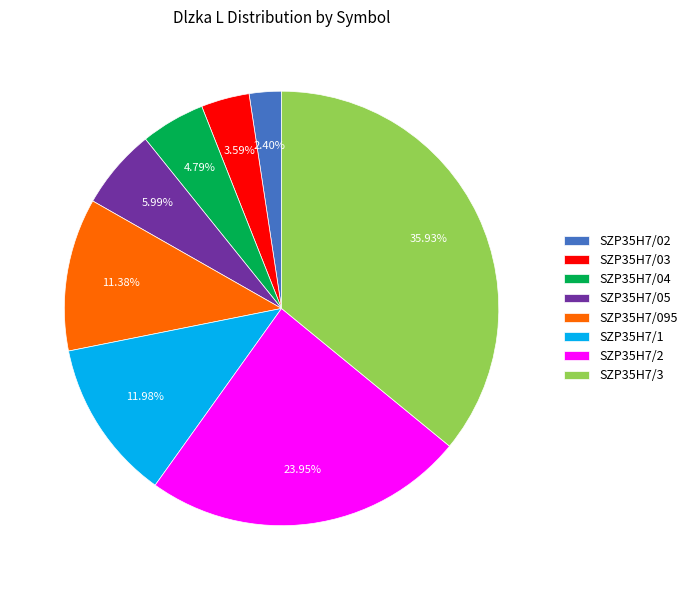

Is it true that SZP35H7/095 is 11% of the pie?

True